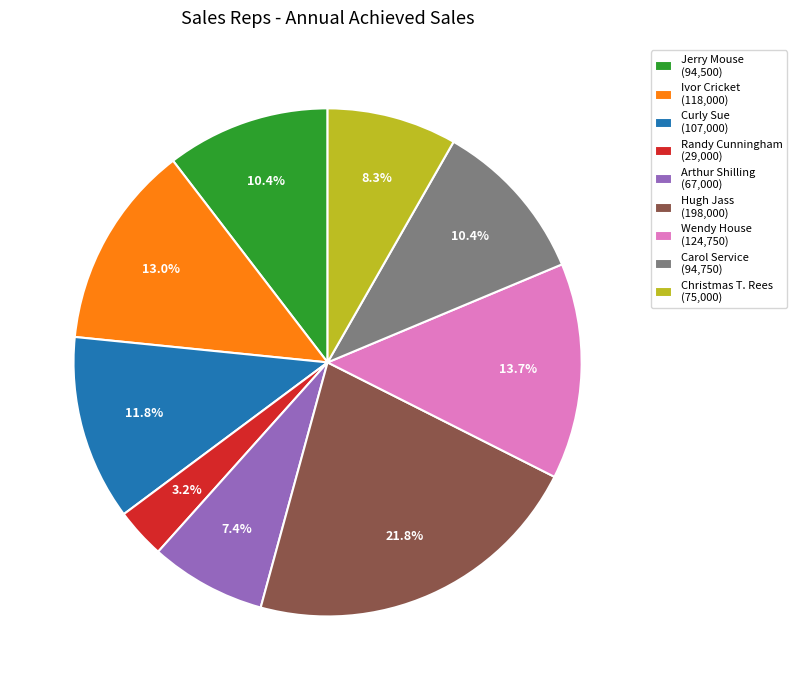

Is it true that Christmas T. Rees is 8% of the pie?

True